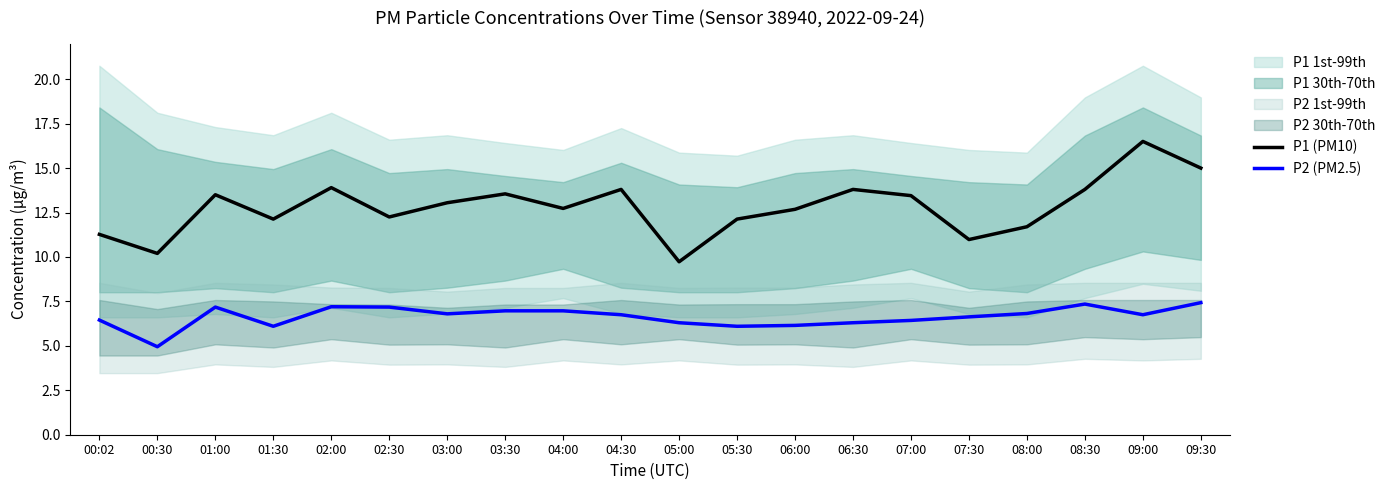

Reading left to right, transcribe all the data shown in this chart.

P1 (PM10): 11.3	10.2	13.5	12.1	13.9	12.2	13.1	13.6	12.7	13.8	9.7	12.1	12.7	13.8	13.4	11.0	11.7	13.8	16.5	15.0
P2 (PM2.5): 6.5	5.0	7.2	6.1	7.2	7.2	6.8	7.0	7.0	6.8	6.3	6.1	6.2	6.3	6.4	6.6	6.8	7.3	6.8	7.4